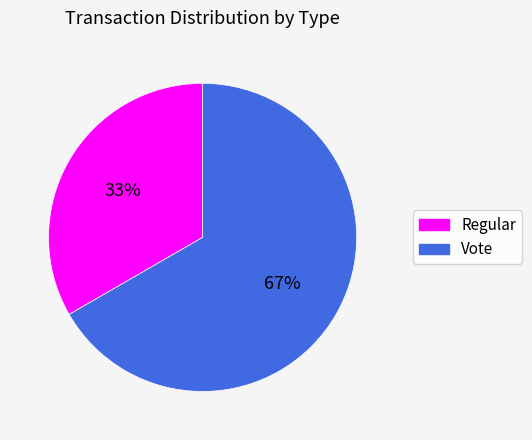

Between Vote and Regular, which is larger?

Vote